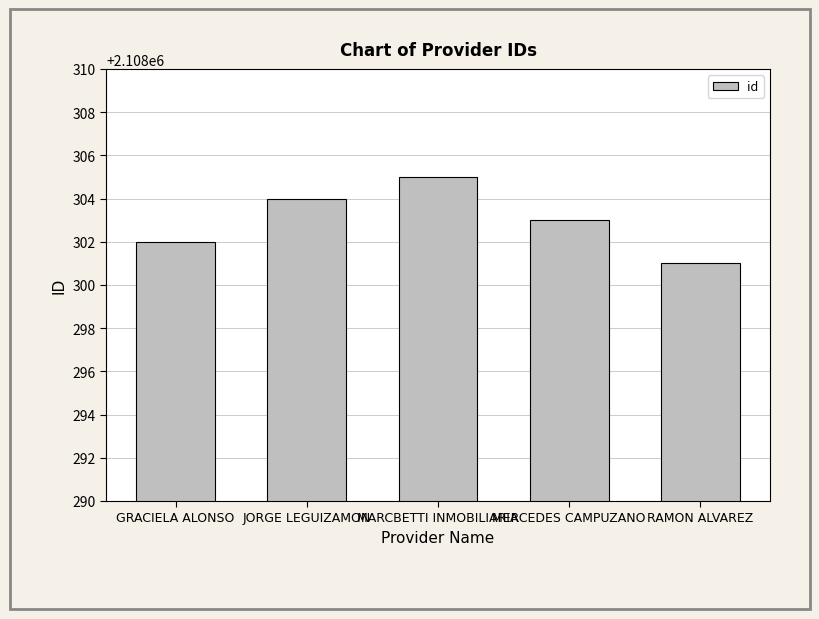

Which category has the lowest value across all series?

RAMON ALVAREZ